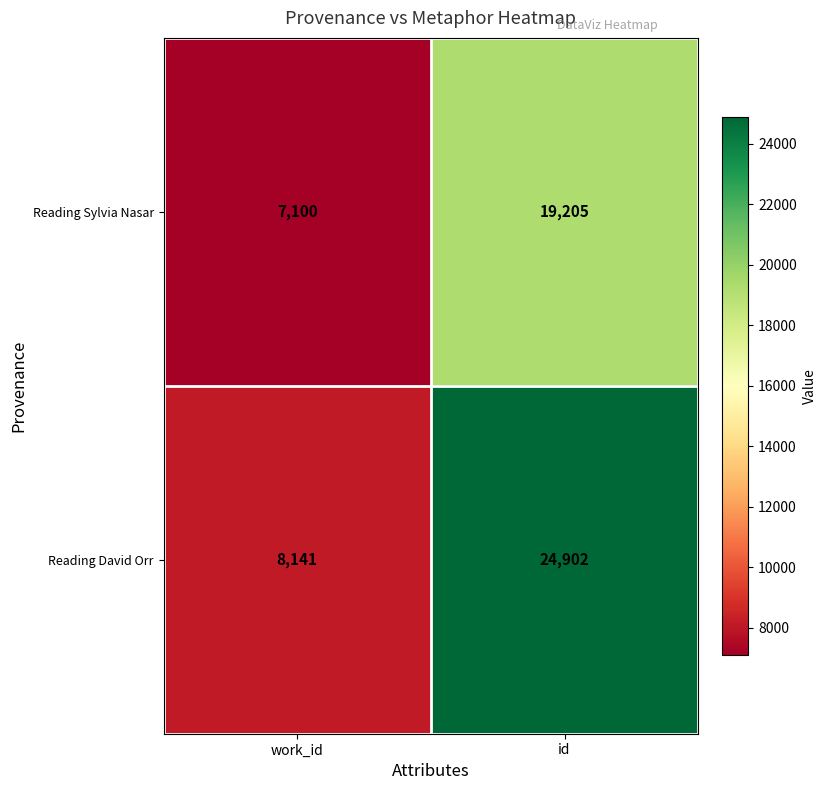

How many categories are shown in the chart?

2